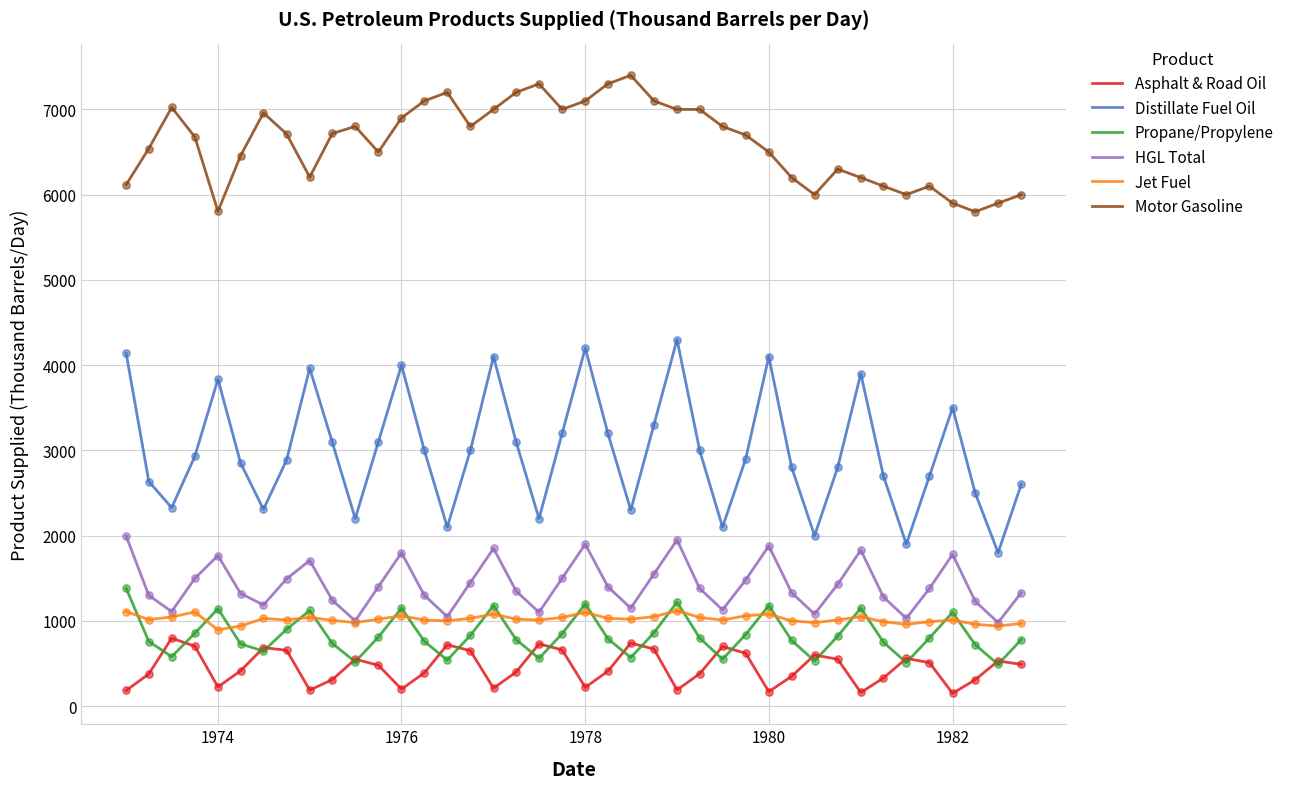

Which series has the largest total across all categories?

Motor Gasoline